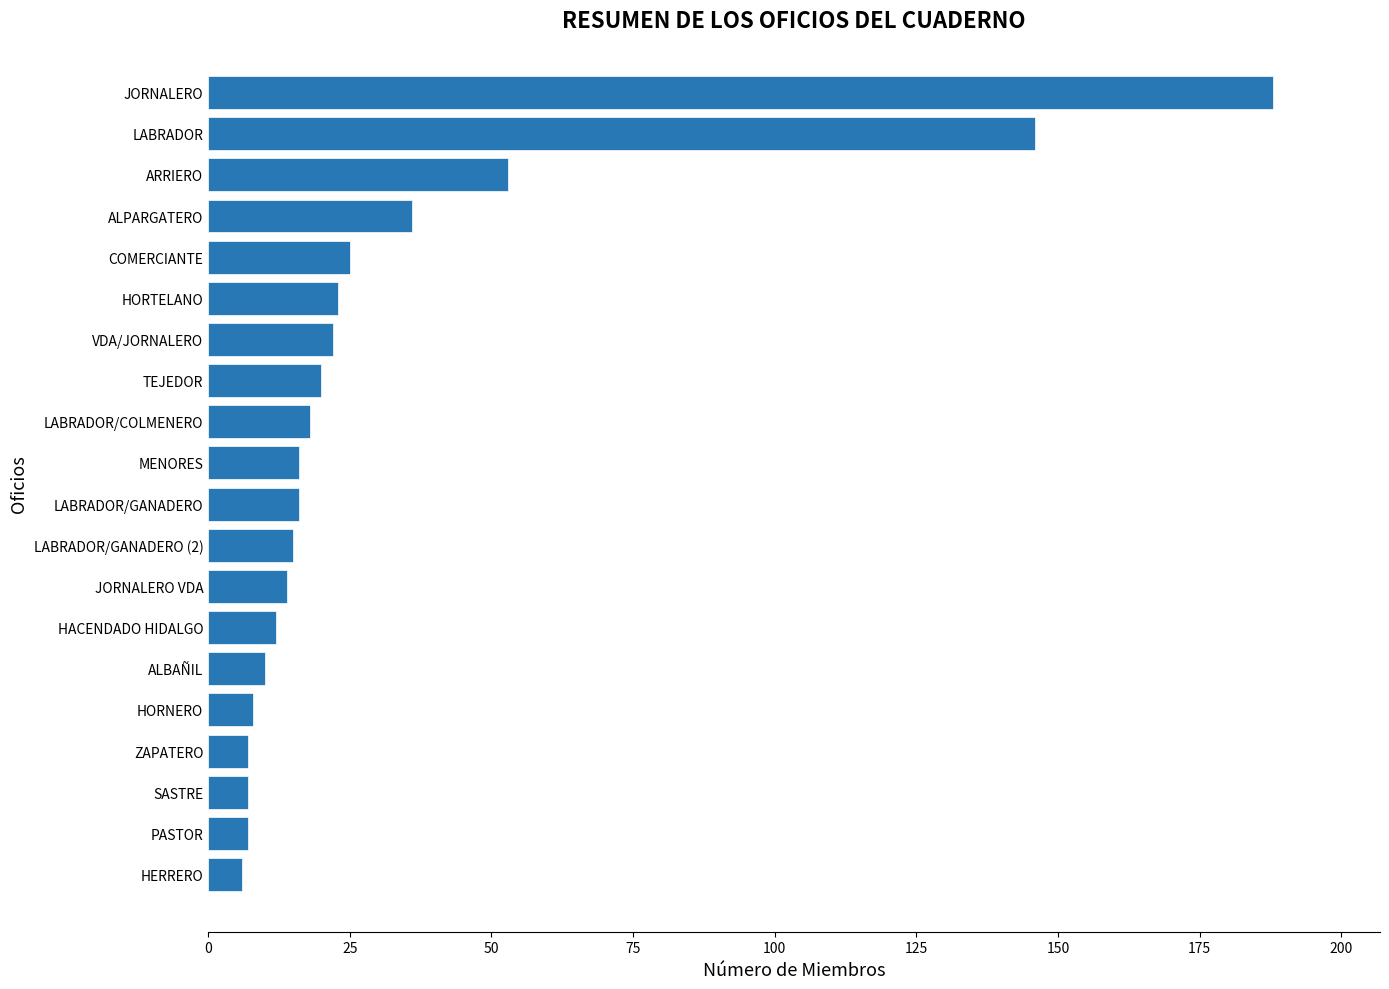

What is the sum of the values at JORNALERO and LABRADOR?

334